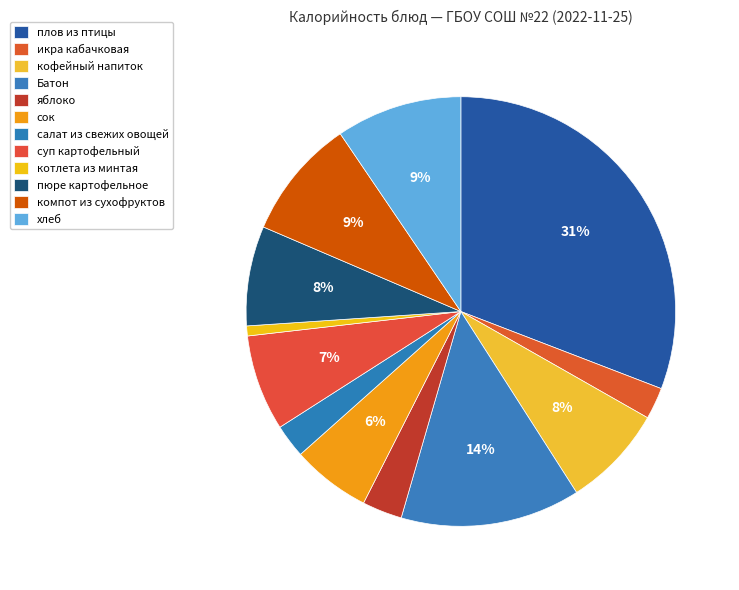

How many slices are in this pie chart?

12